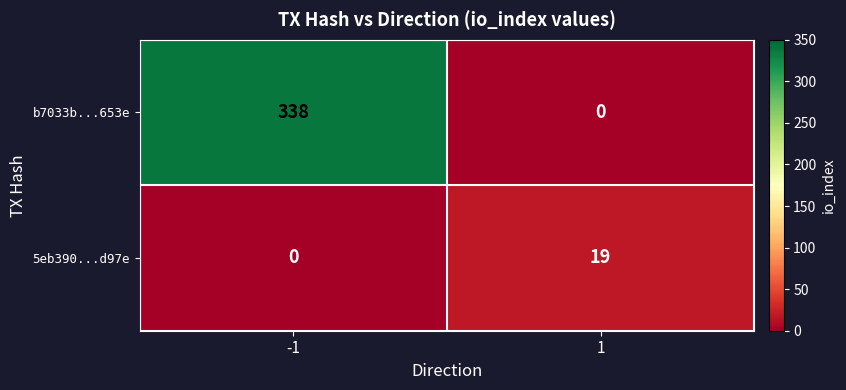

At -1, list the series in order from largest to smallest.

b7033b...653e, 5eb390...d97e